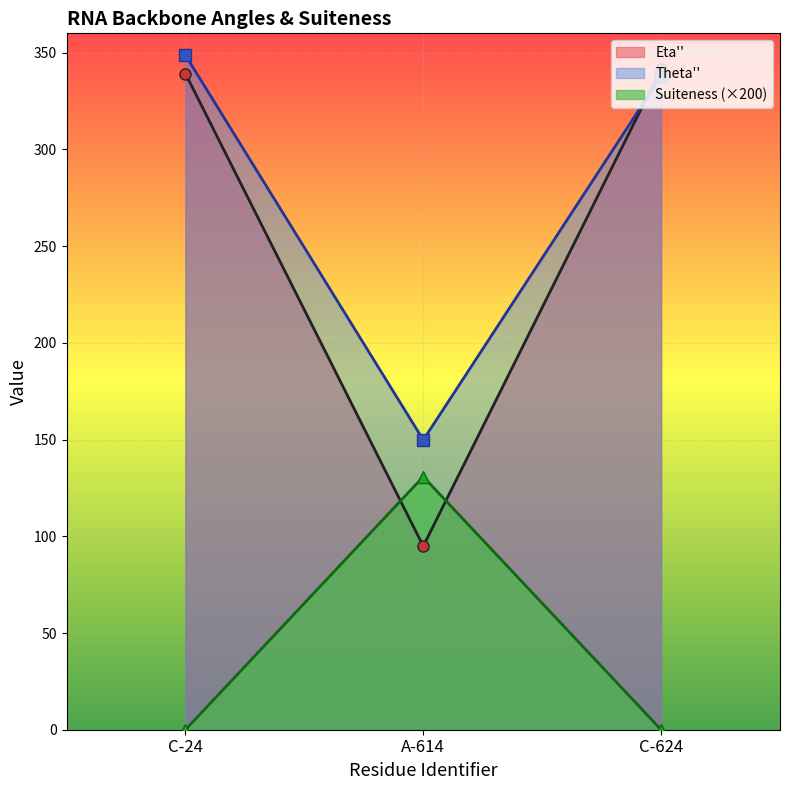

What is the label of the 2nd point from the left?

A-614